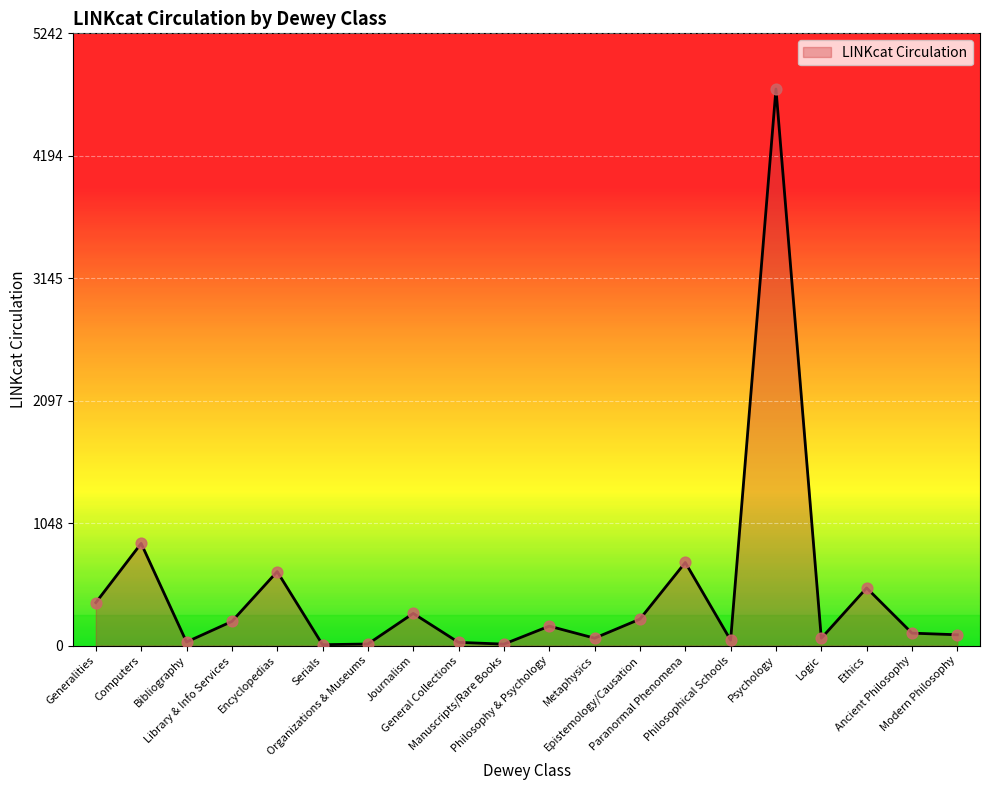

Approximately how many times larger is the value at Philosophy & Psychology compared to Philosophical Schools?

3.6